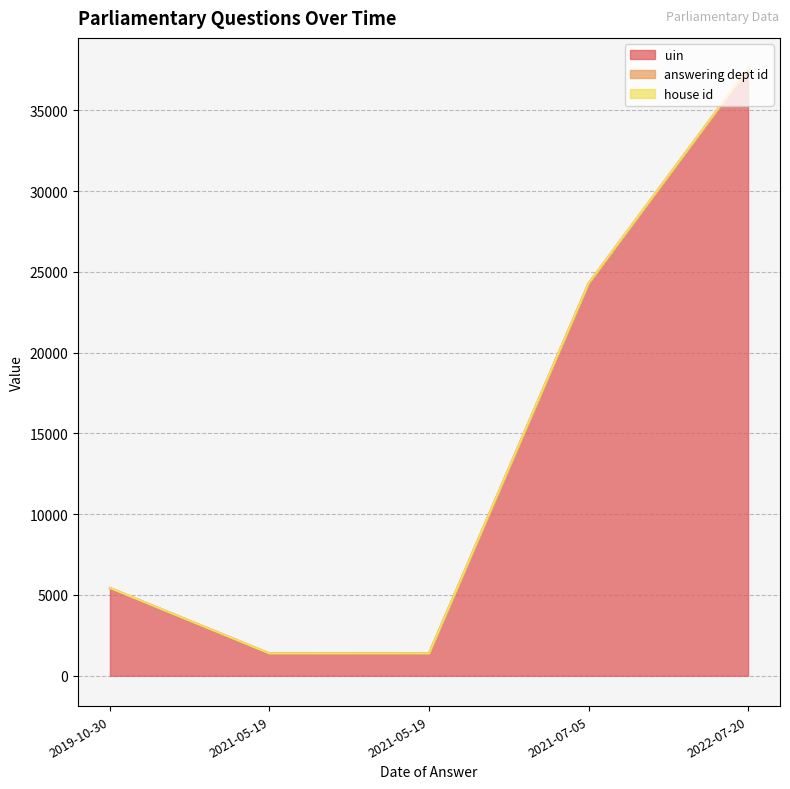

Rank the series by their maximum value, from lowest to highest.

house id, answering dept id, uin